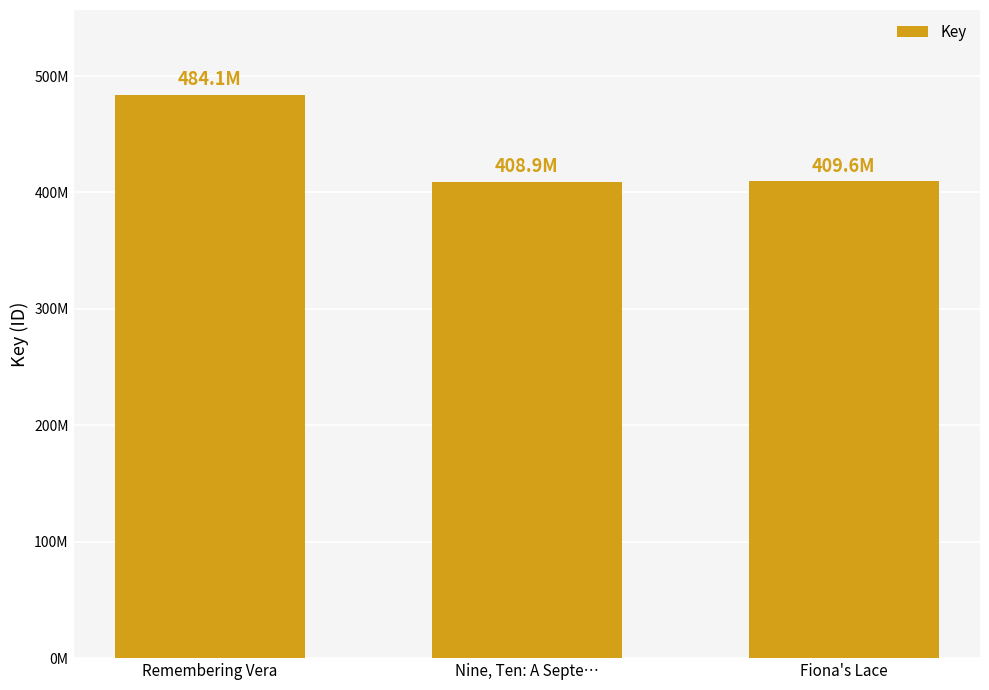

Where does the data first go above 409595560?

Remembering Vera